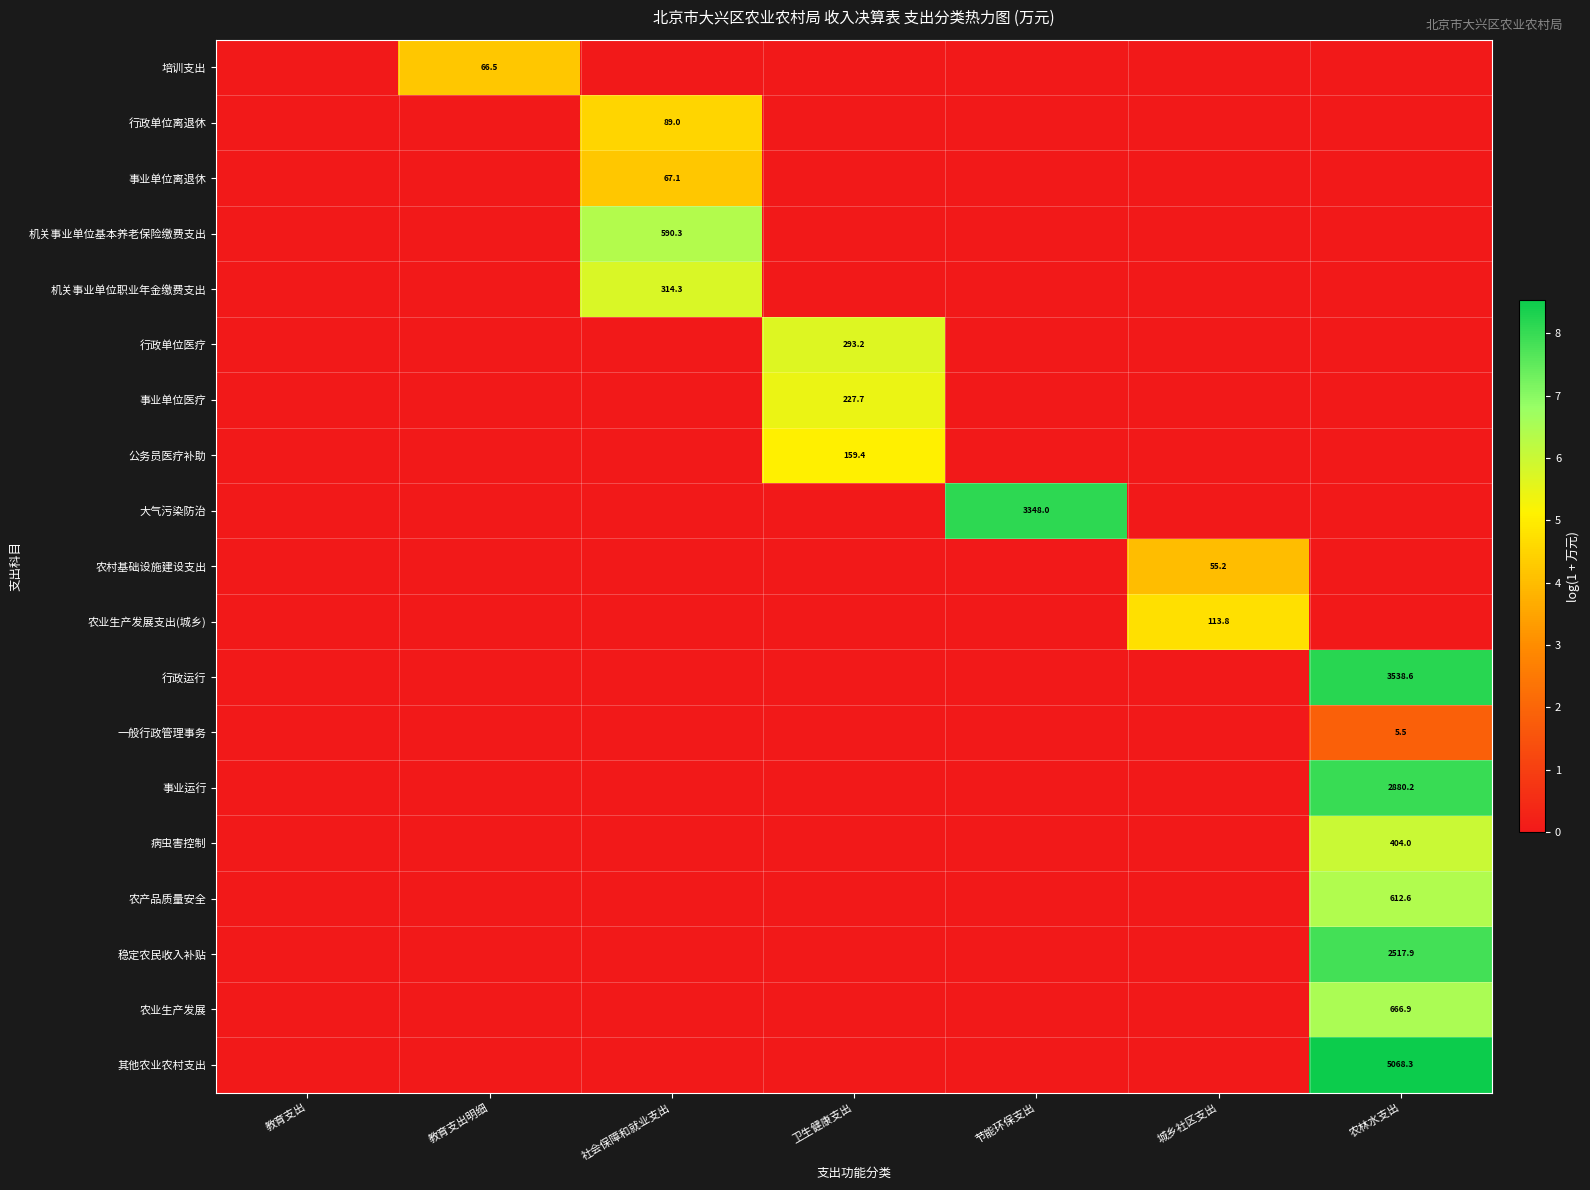

Is it true that 大气污染防治 equals 1411.9 at 节能环保支出?

False